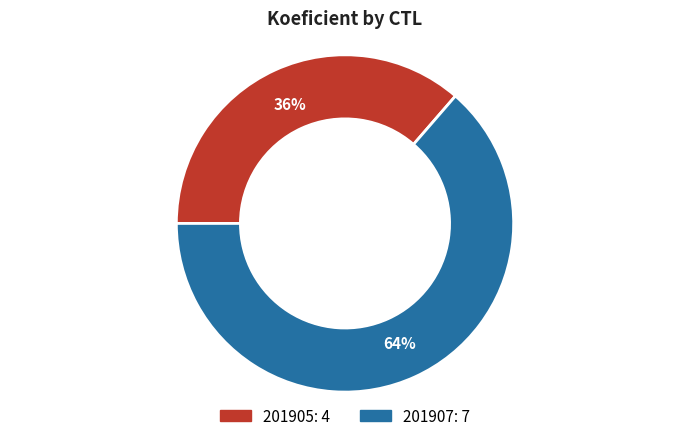

To the nearest percent, what percentage of the pie is 201905?

36%